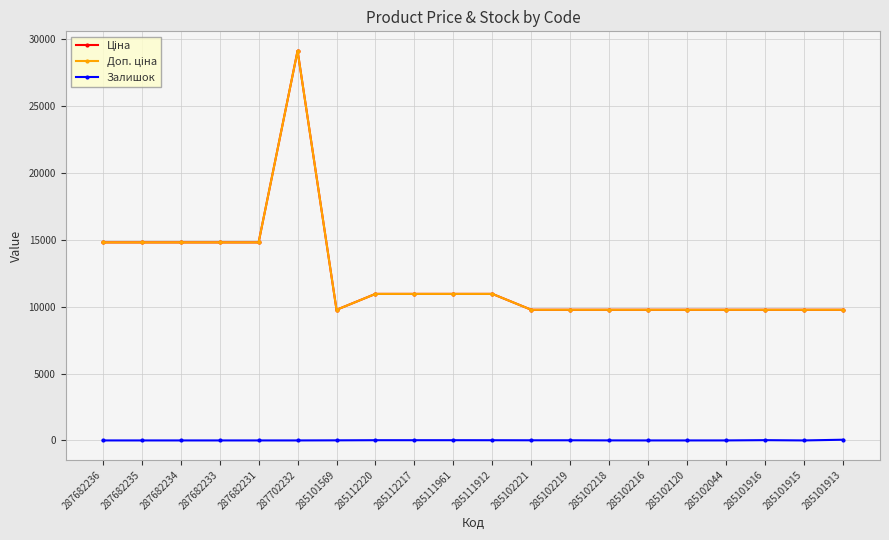

At 287682236, list the series in order from largest to smallest.

Ціна, Доп. ціна, Залишок